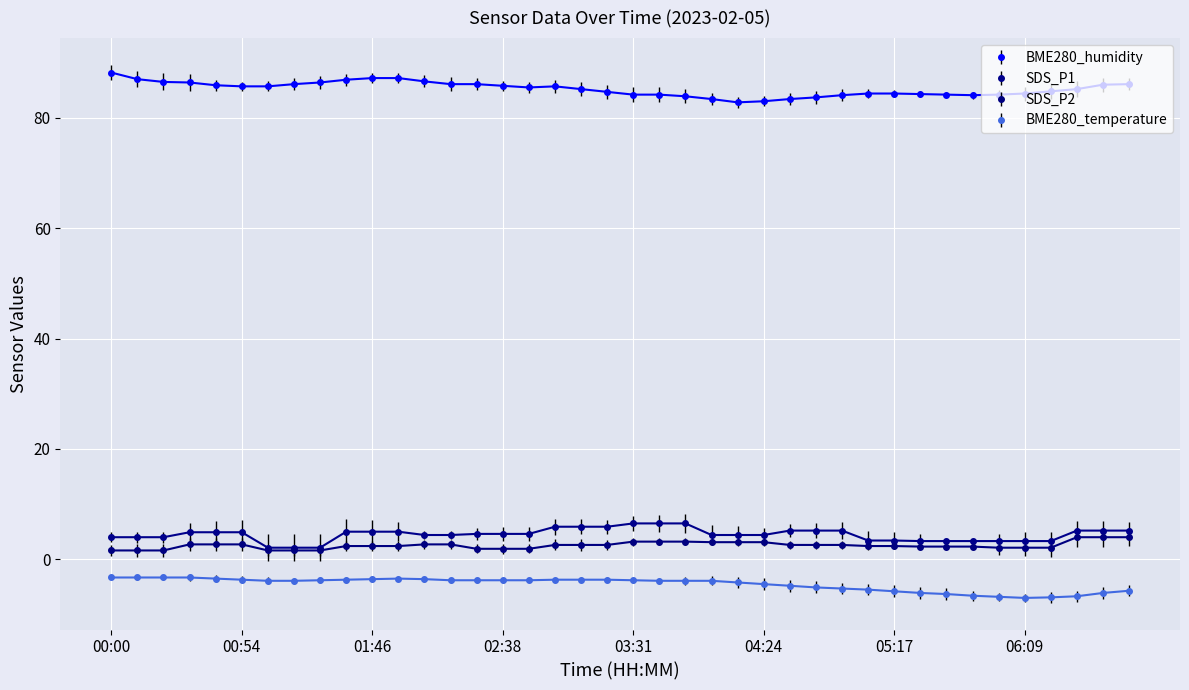

True or false: BME280_temperature and BME280_humidity cross at least once.

False